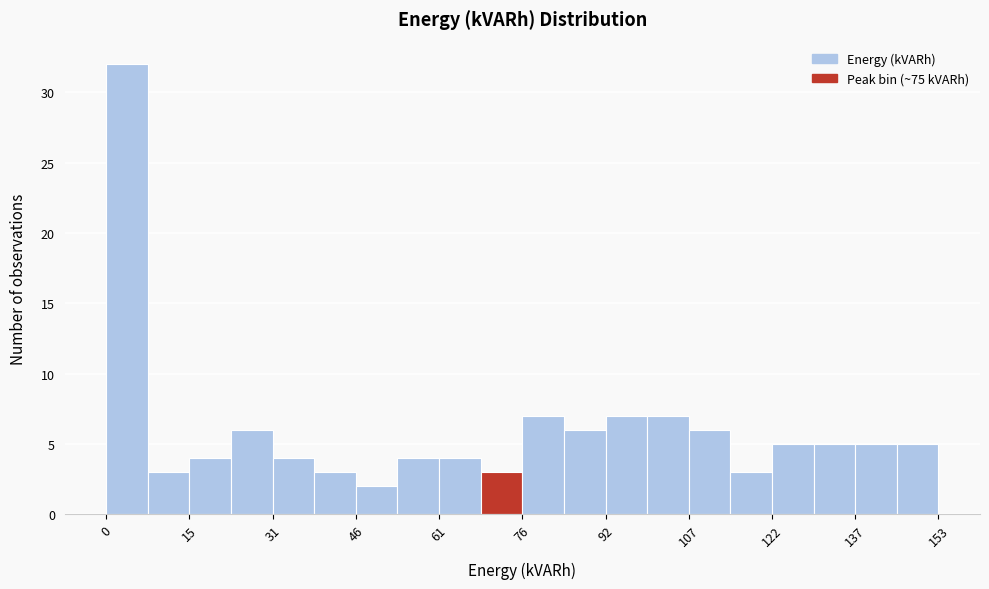

Read against the x-axis, roughly where is the centre of the tallest bar?

4